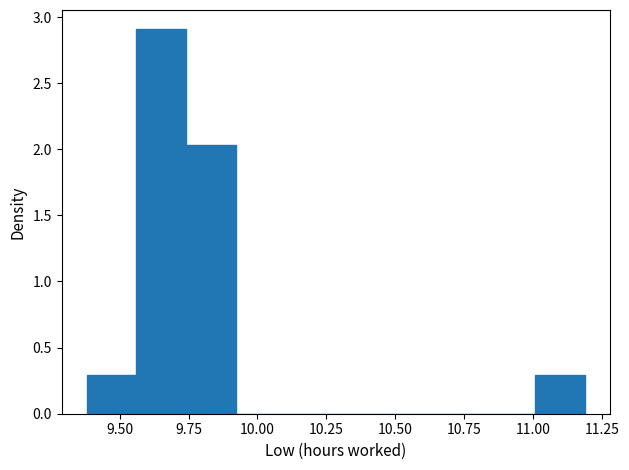

Around what value on the x-axis is the tallest bar? Give the approximate position of its centre, as read against the axis.

9.65